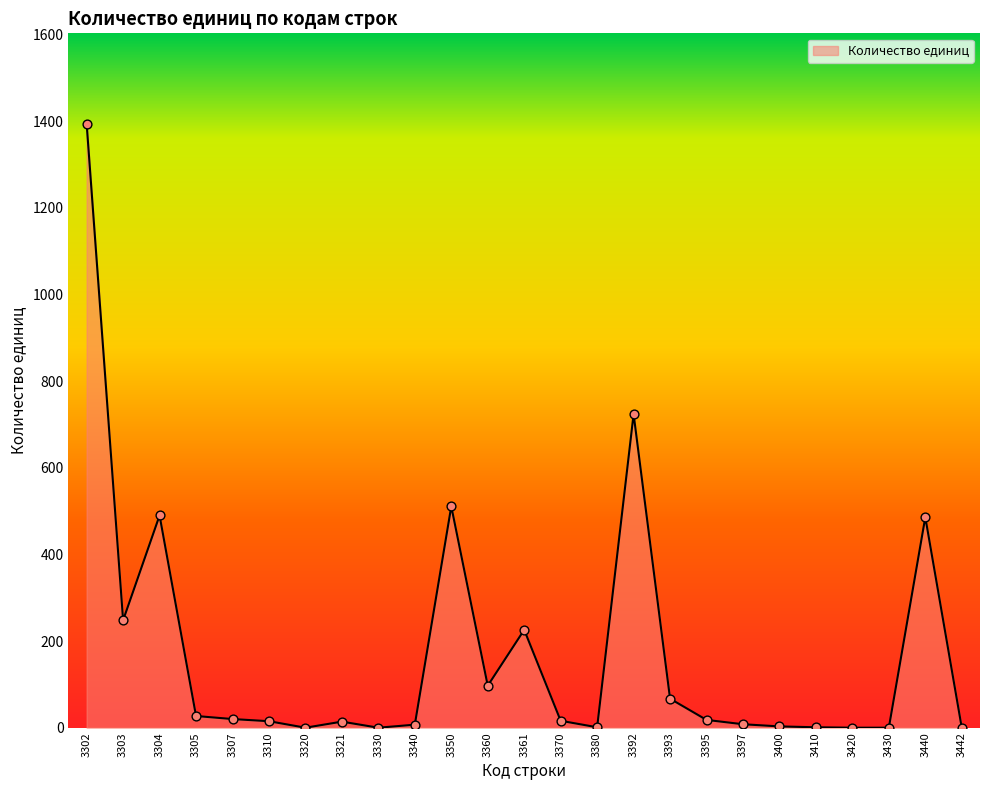

What is the change in value from 3303 to 3442?

-248